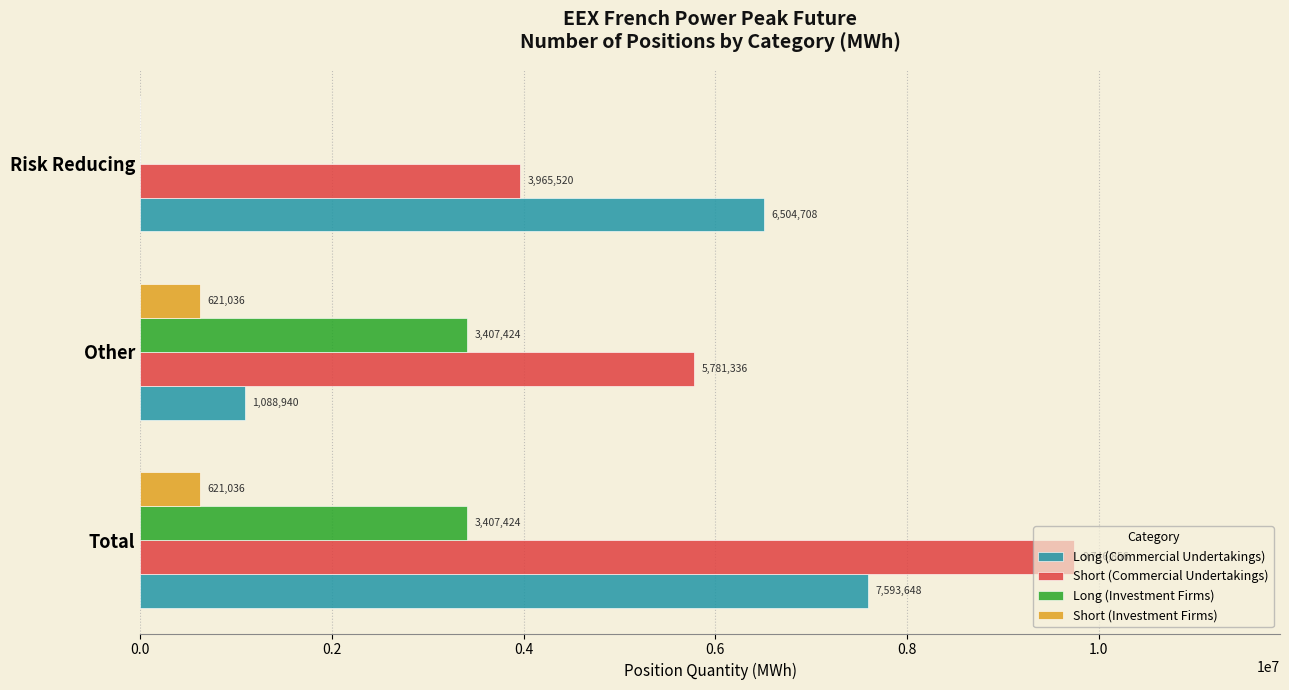

Between Total and Other, which series saw the biggest shift?

Long (Commercial Undertakings)